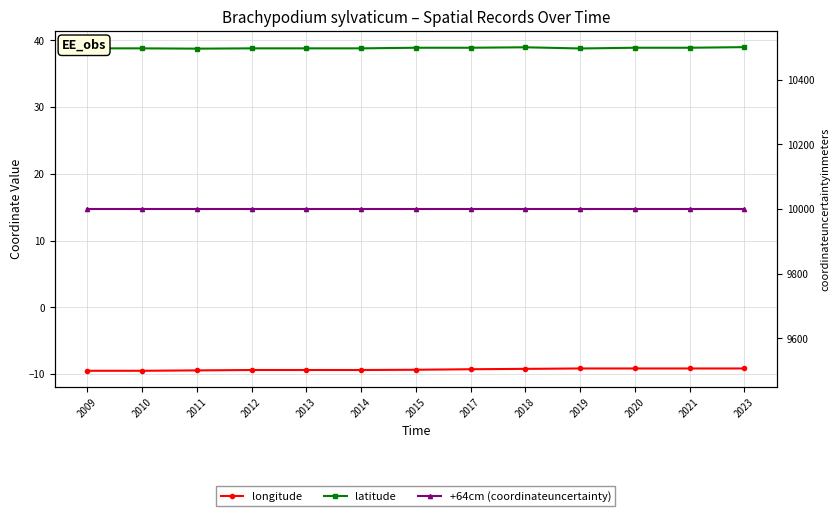

How many data points does each series have?

13